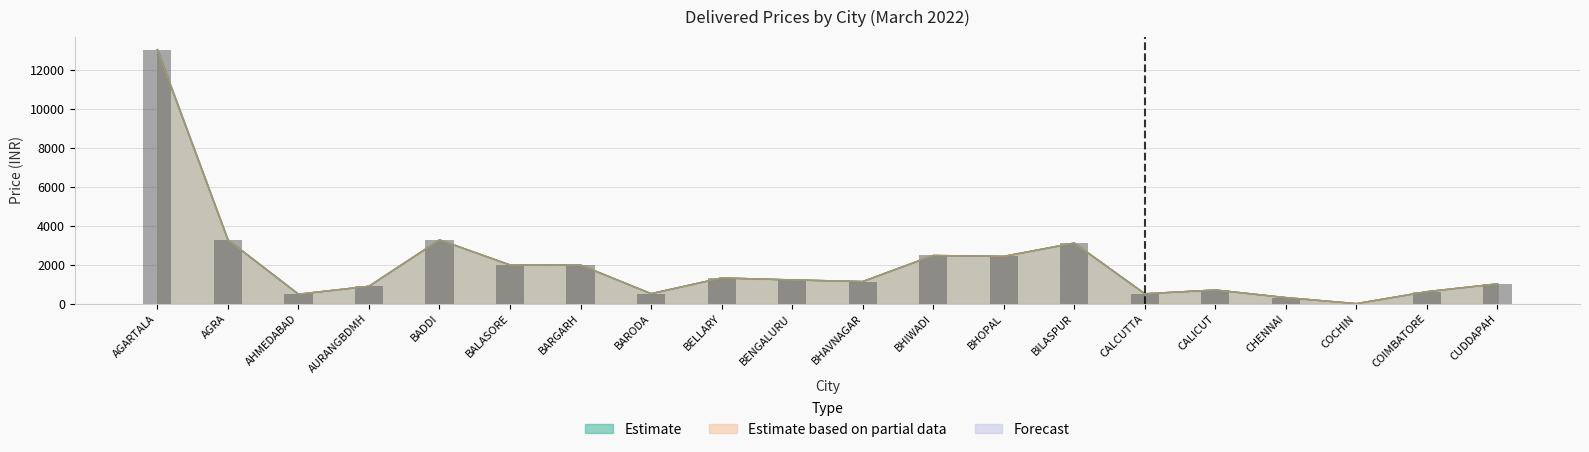

What is the value of the 1st bar from the left?

13036